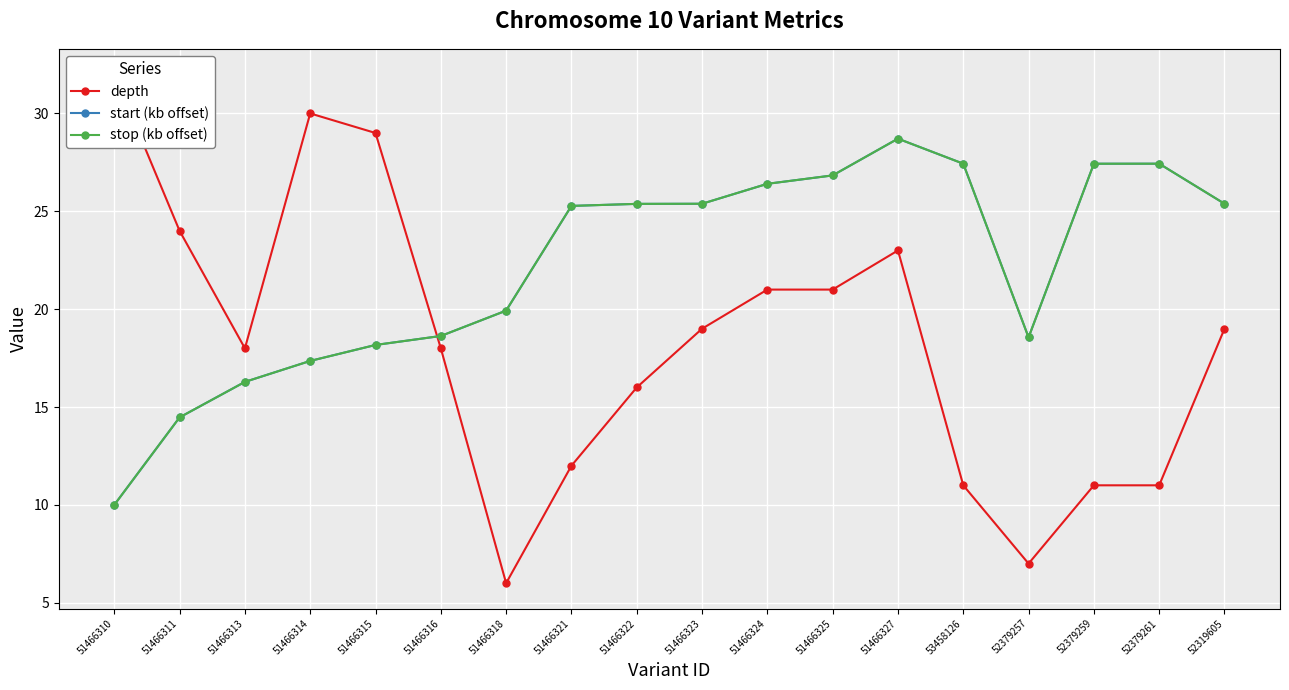

Read the stop (kb offset) value at 51466318.

19.9